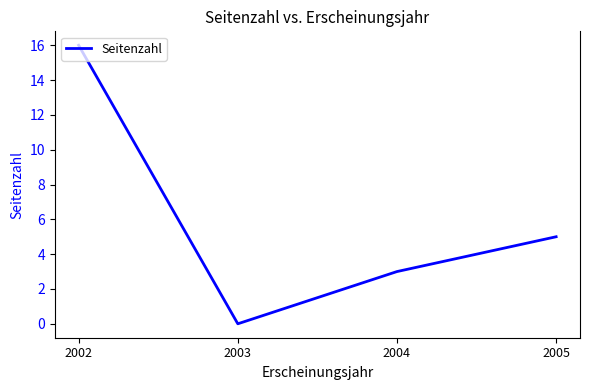

The value at 2005 is 5. True or false?

True